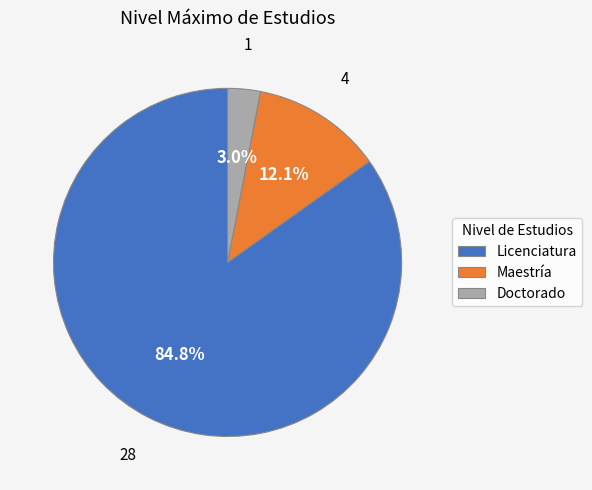

Is the sum of Maestría and Doctorado greater than half?

No